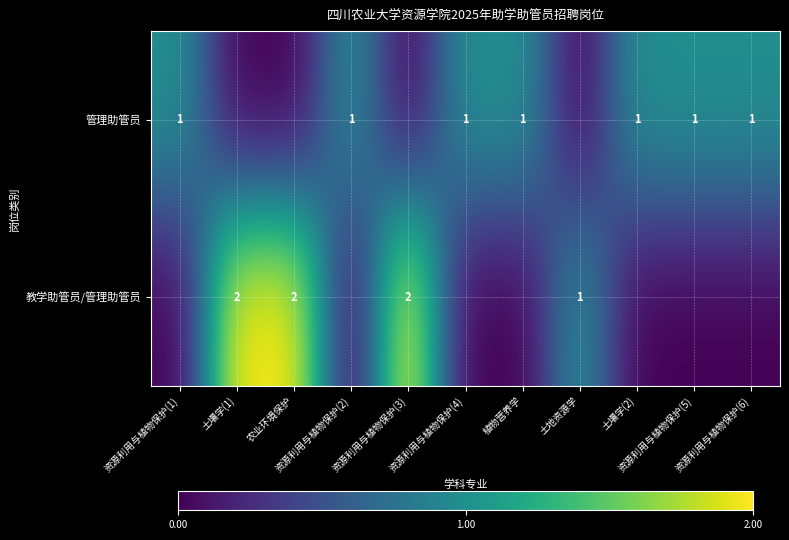

List the series in order of their peak value, lowest first.

管理助管员, 教学助管员/管理助管员